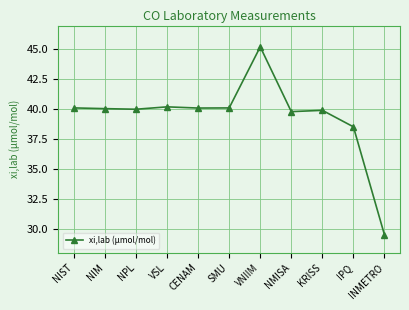

What is the maximum value shown in the chart?

45.2